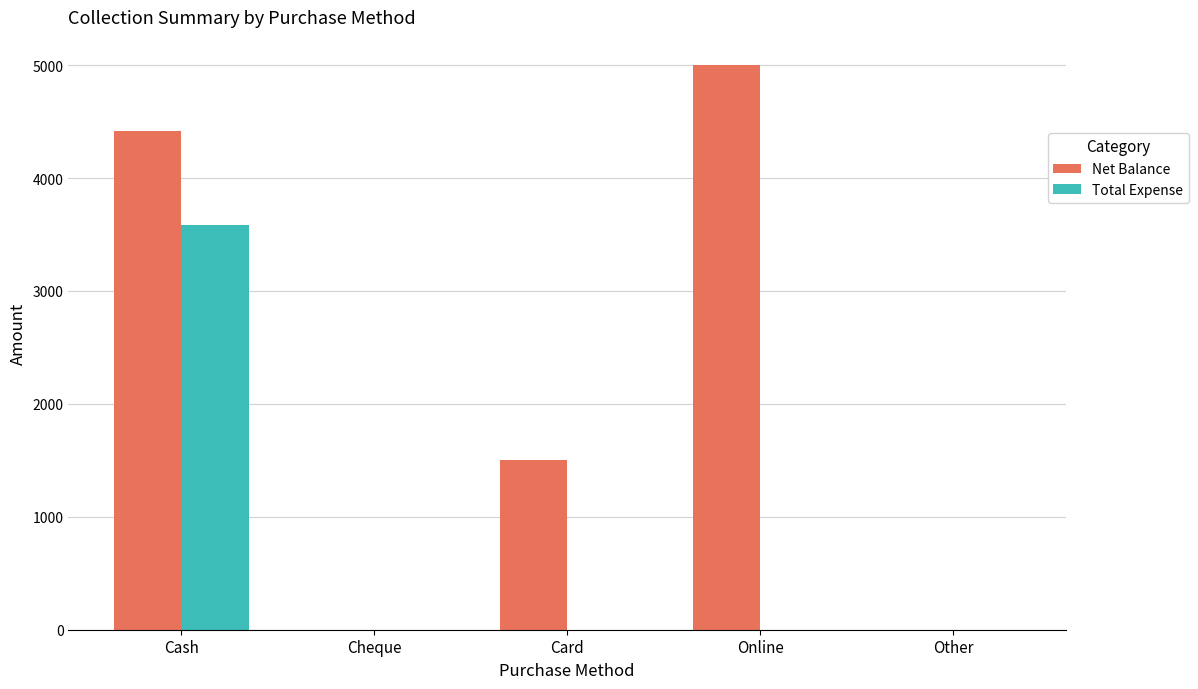

What is the sum of all Net Balance values?

10915